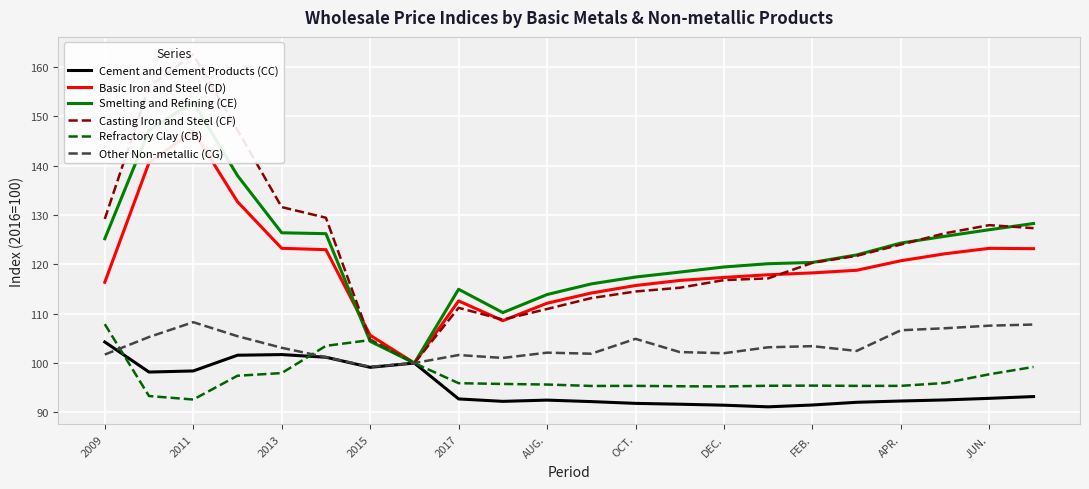

True or false: Refractory Clay (CB) has a value of 95.3 at DEC..

True